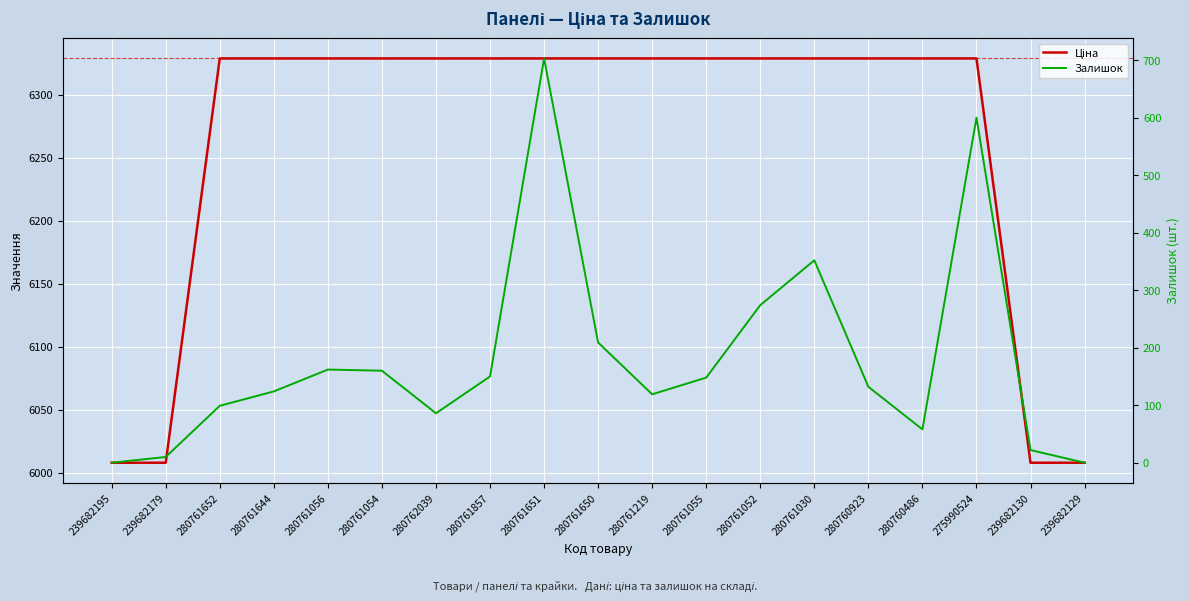

True or false: Ціна and Залишок cross at least once.

False